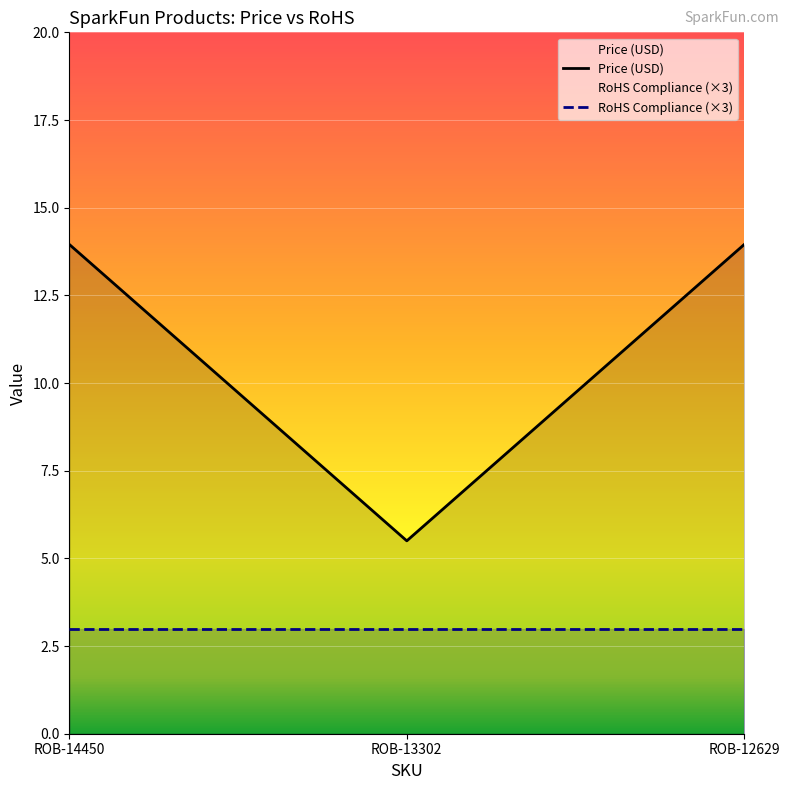

What is the difference between the maximum and minimum values?

8.4